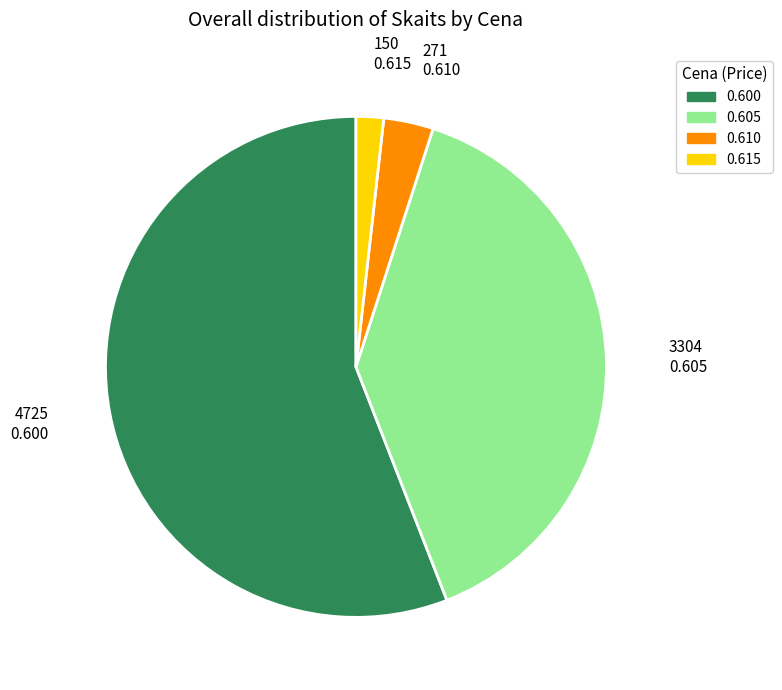

The 0.605 slice represents 39% of the pie. True or false?

True